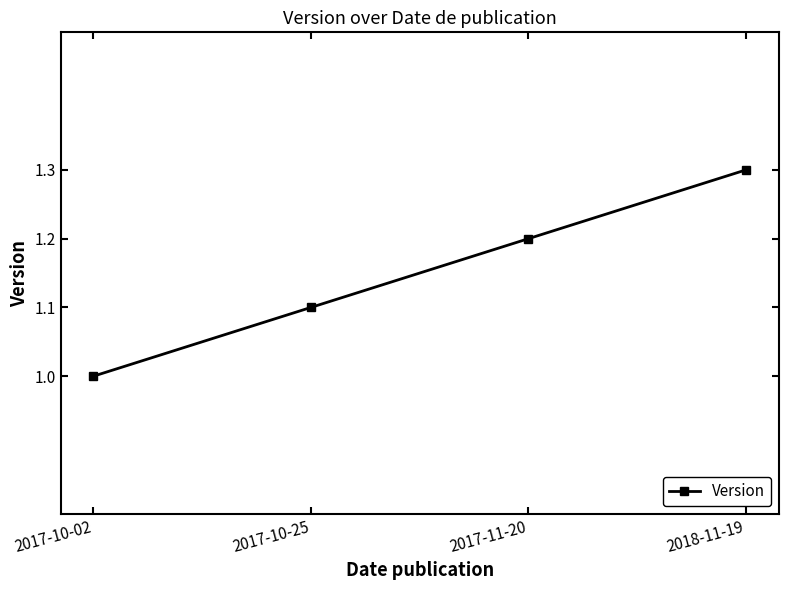

The chart shows a value of 1.2 at 2017-11-20. True or false?

True